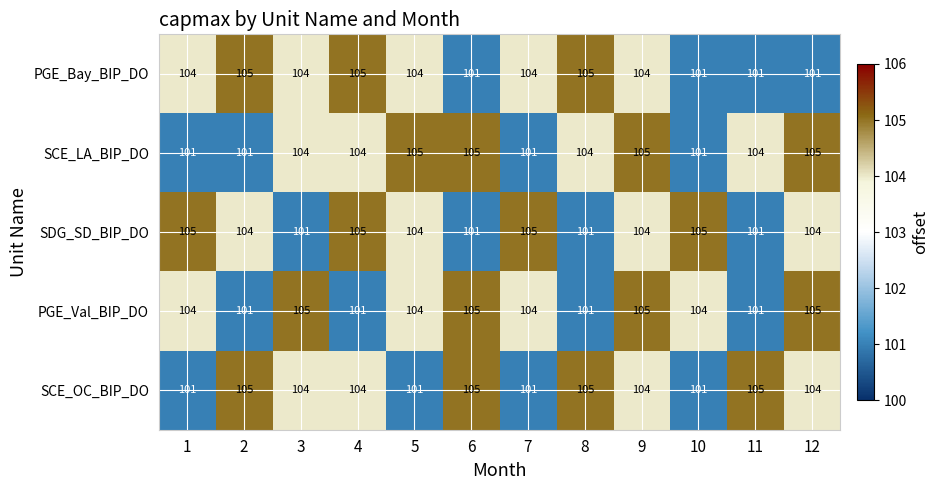

The value of PGE_Bay_BIP_DO at 4 is 105. True or false?

True